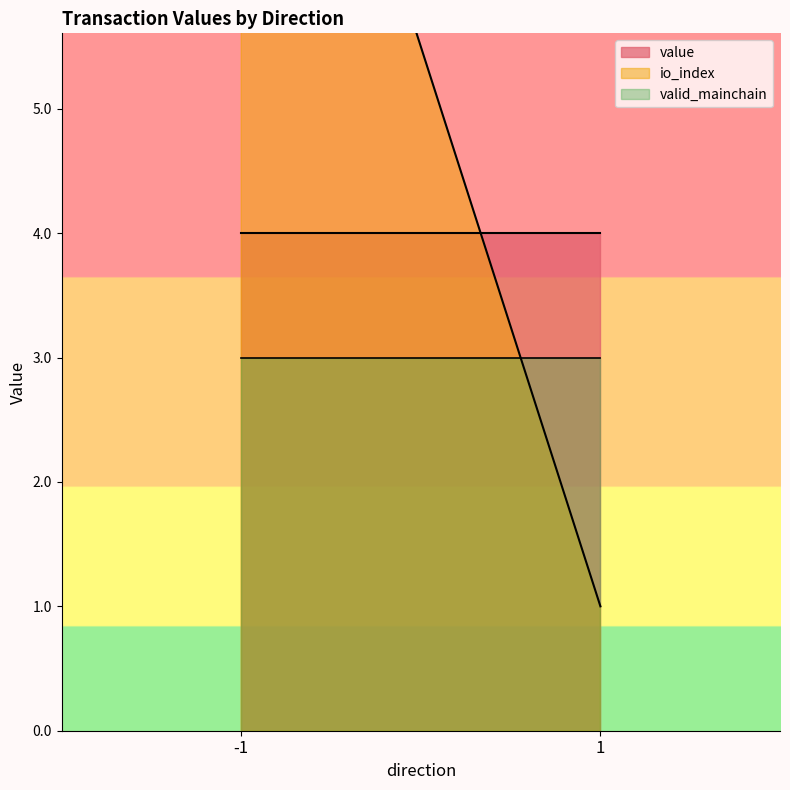

List the series in order of their overall mean, lowest first.

valid_mainchain, value, io_index